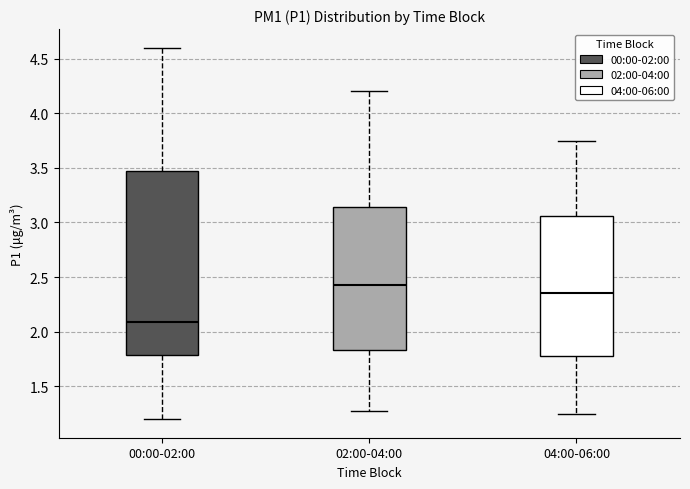

Reading left to right, read every box against the y-axis: the position of its median line, the range the box covers, and the ends of its whiskers. The values are not printed on the chart, so give them approximately, as read against the axis.

00:00-02:00: median 2.10, box 1.80 to 3.50, whiskers 1.20 to 4.60
02:00-04:00: median 2.45, box 1.85 to 3.15, whiskers 1.25 to 4.20
04:00-06:00: median 2.35, box 1.80 to 3.05, whiskers 1.25 to 3.75